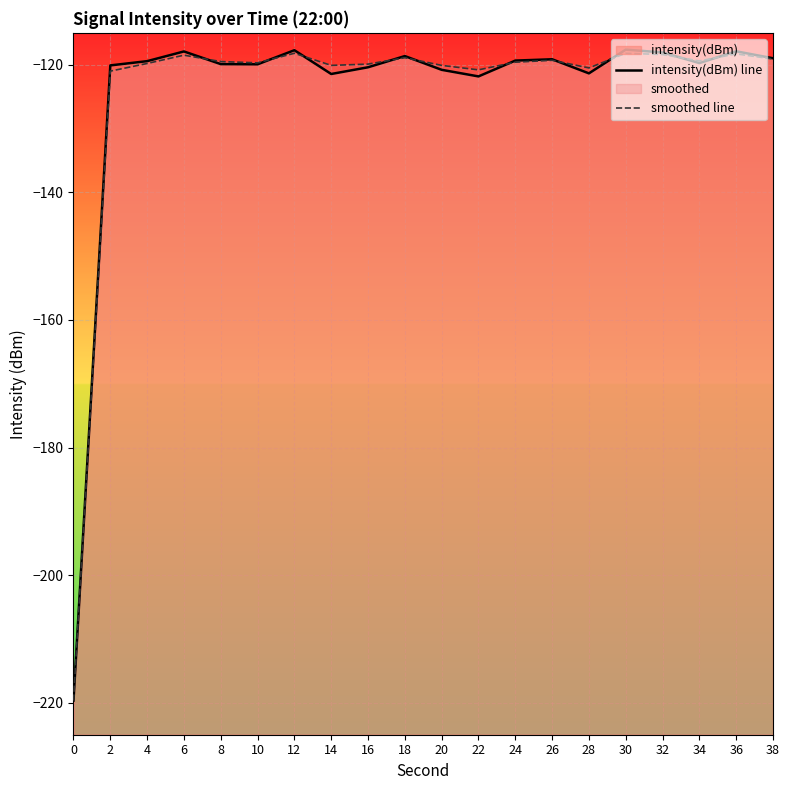

What is the spread (max minus min) of values at 16?

0.5